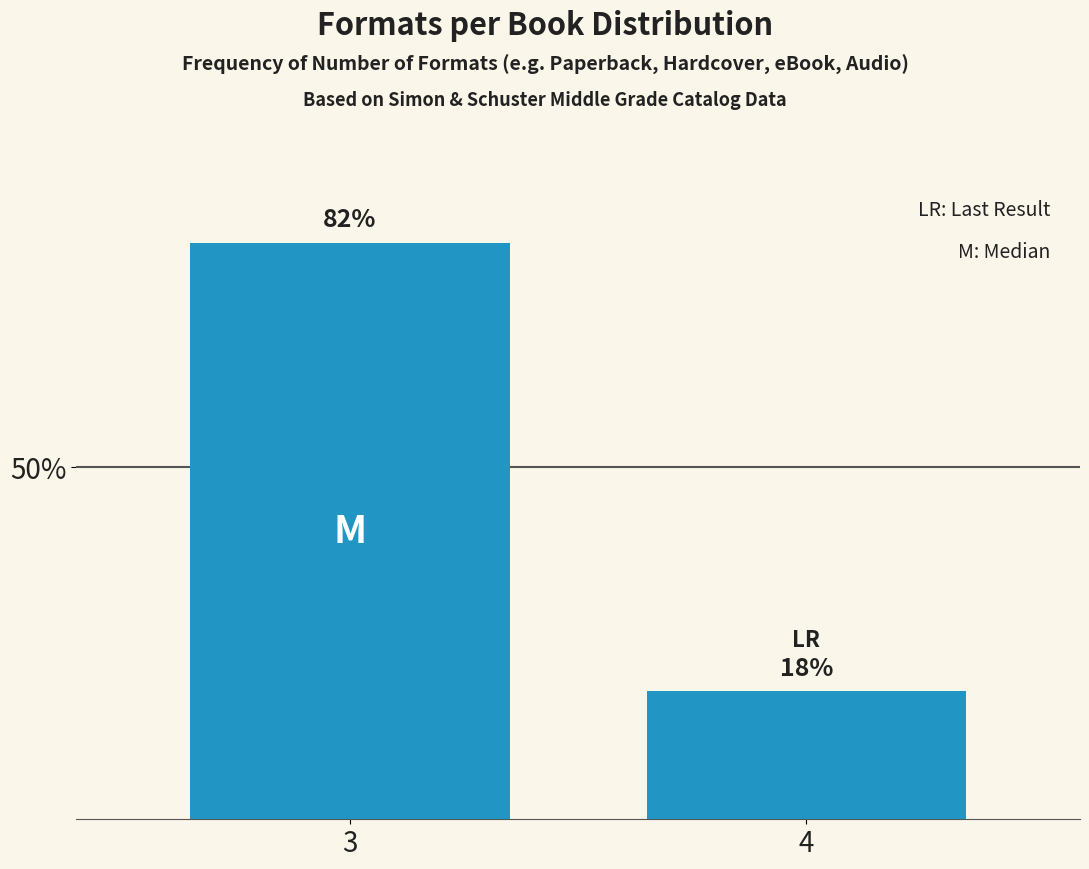

Is it true that the value at 3 is 115.7?

False